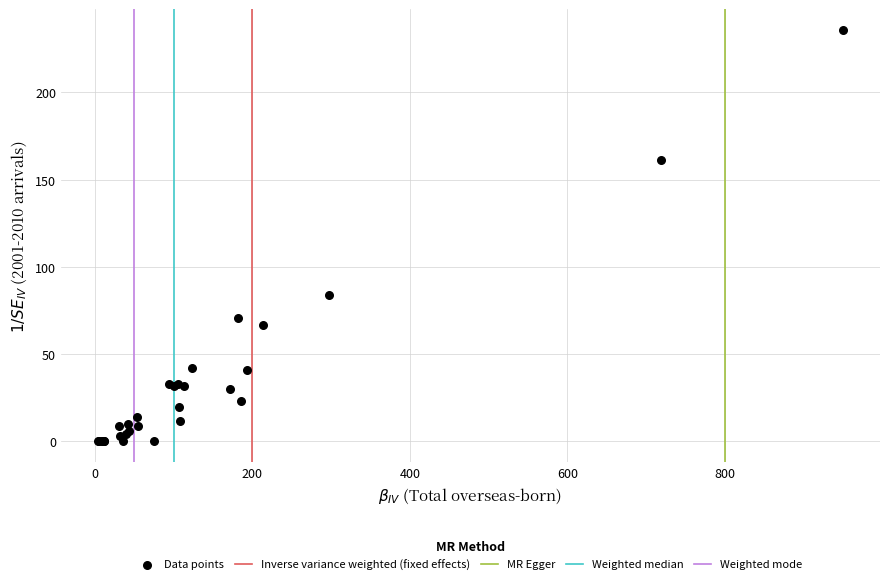

What Y value in the scatter plot is closest to 118?

84